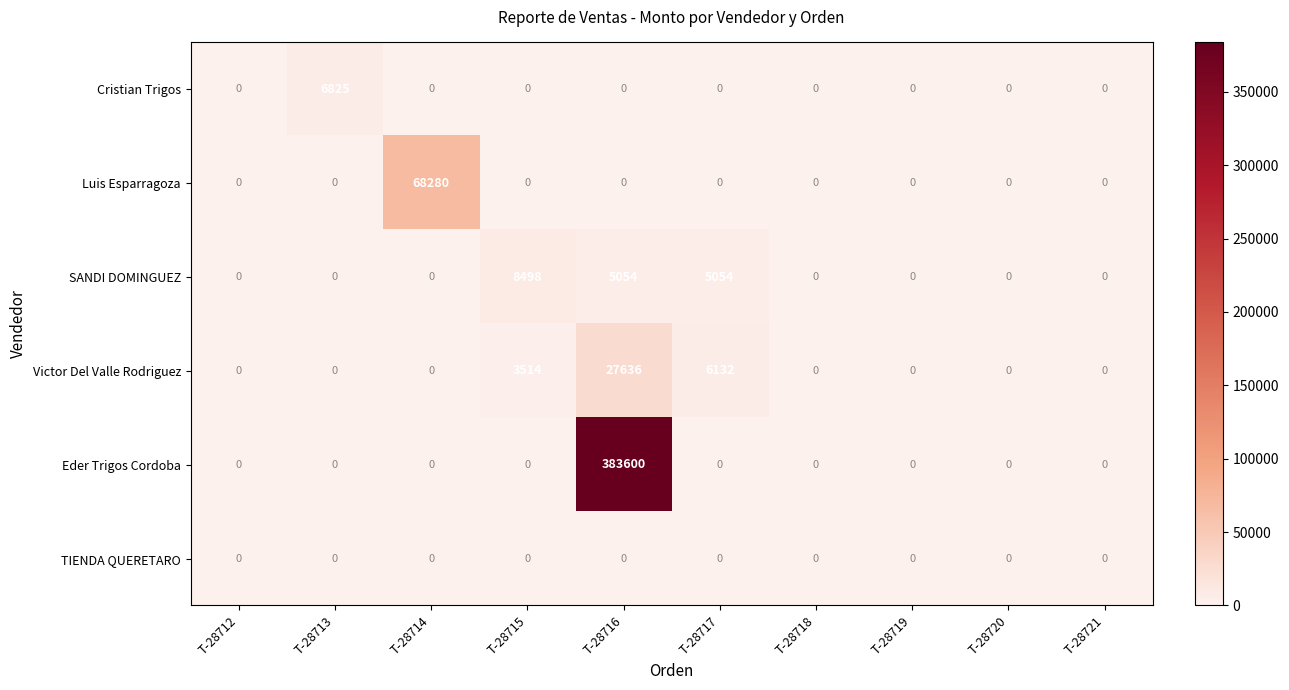

Rank the series by their maximum value, from highest to lowest.

Eder Trigos Cordoba, Luis Esparragoza, Victor Del Valle Rodriguez, SANDI DOMINGUEZ, Cristian Trigos, TIENDA QUERETARO